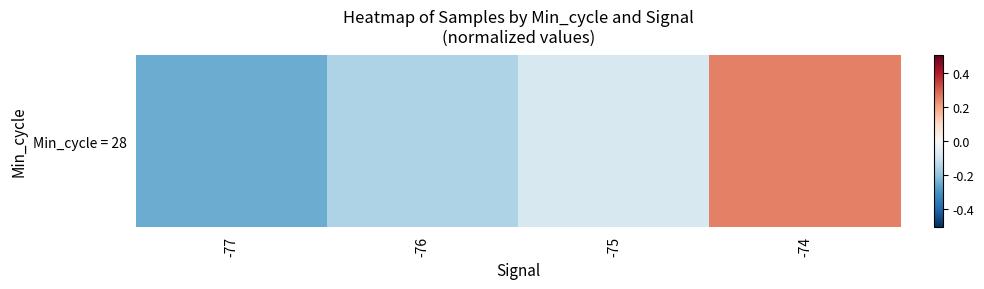

The value at -77 is -0.2. True or false?

True